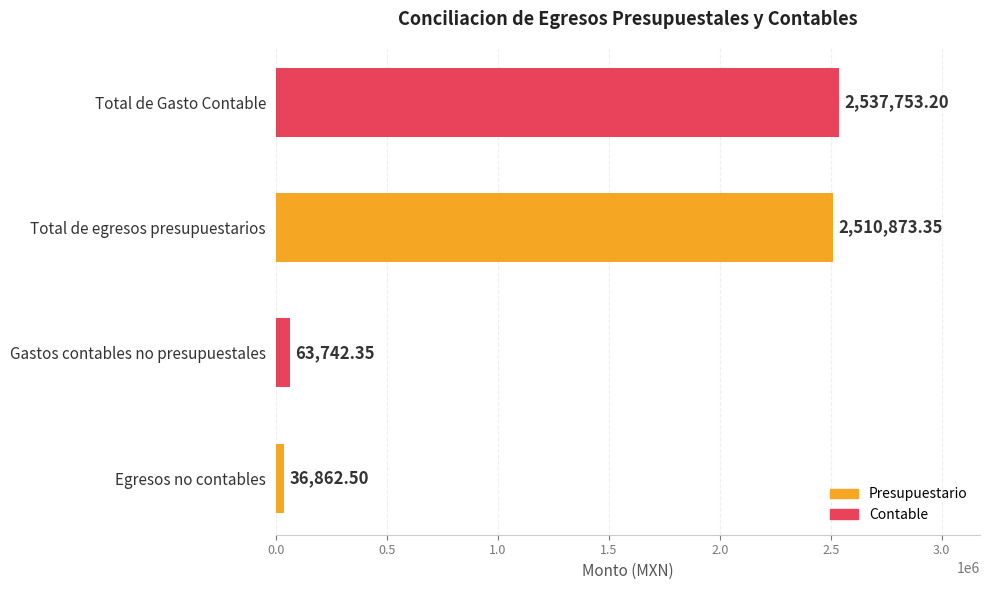

What is the sum of all values?

5149231.4